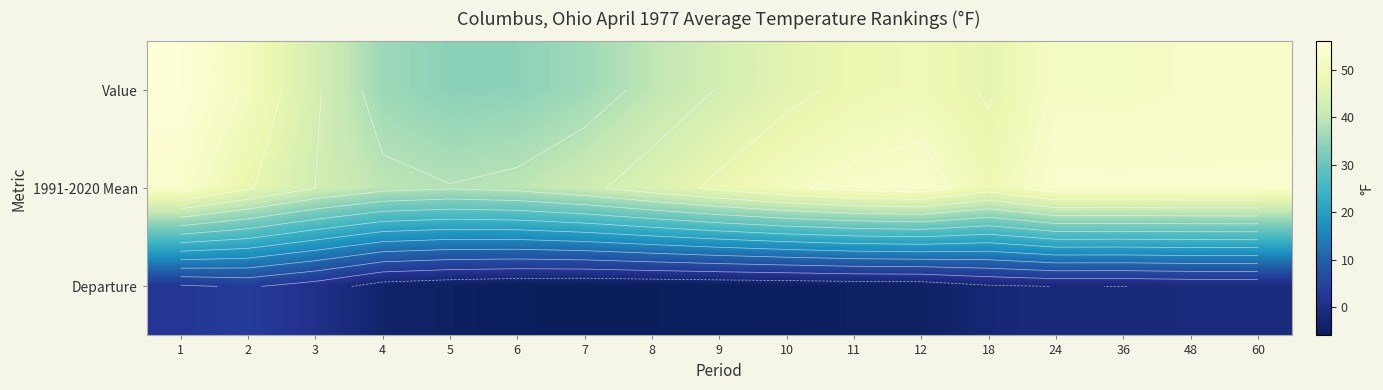

At which category does the chart reach its minimum across all series?

7